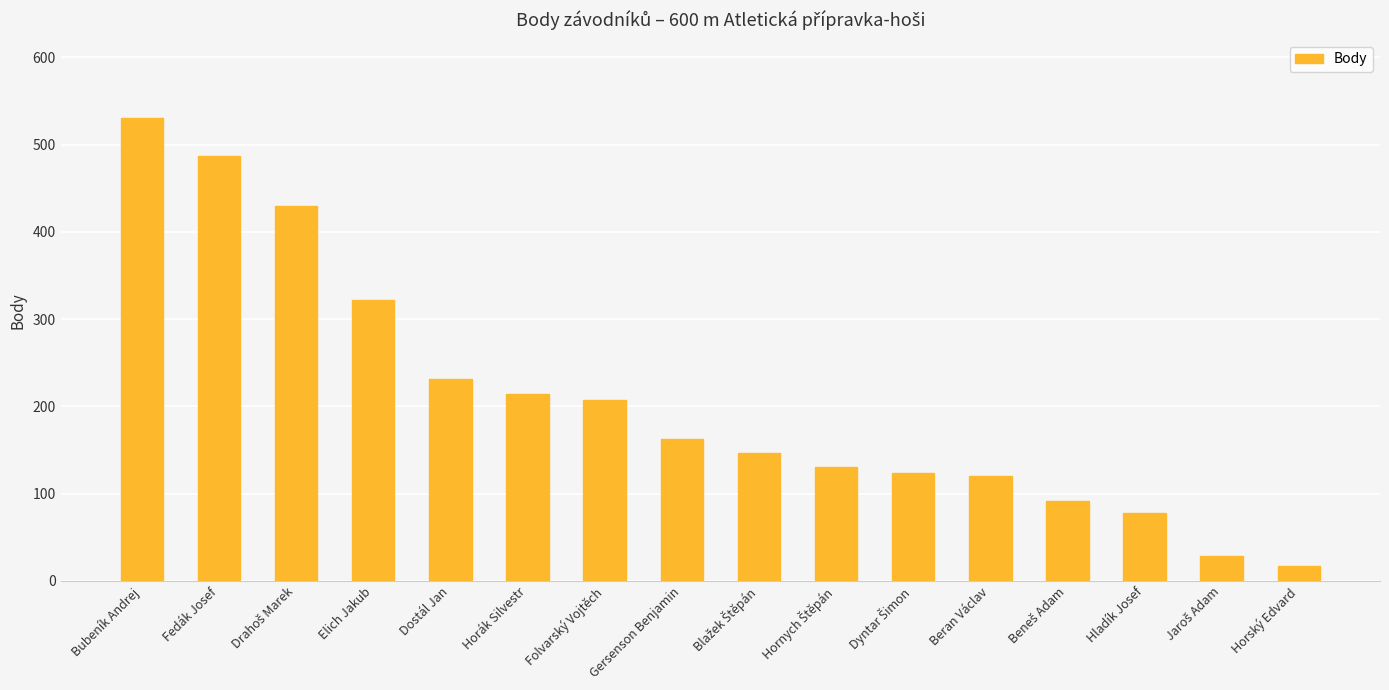

Reading right to left, transcribe all the data shown in this chart.

17	28	78	91	120	123	131	147	162	207	214	231	322	429	487	530